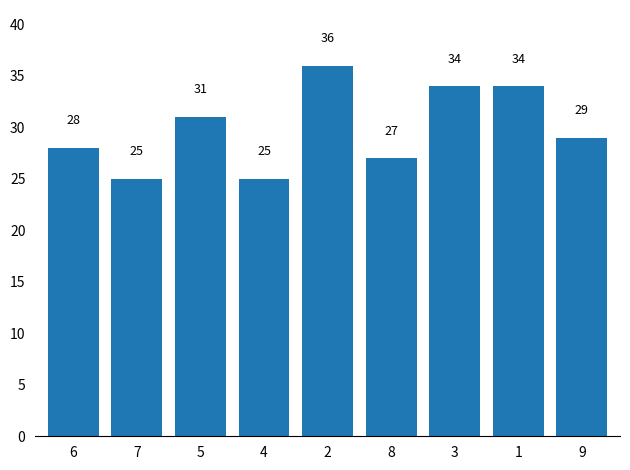

What is the difference between the values at 1 and 9?

5